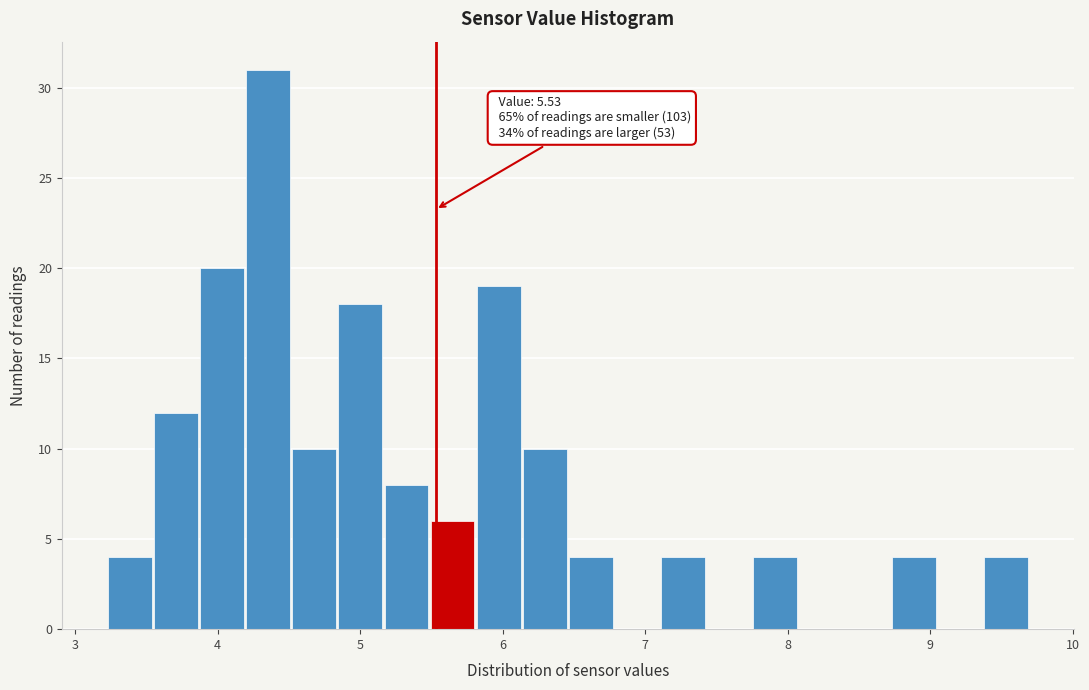

Read against the x-axis, roughly where is the centre of the tallest bar?

4.4